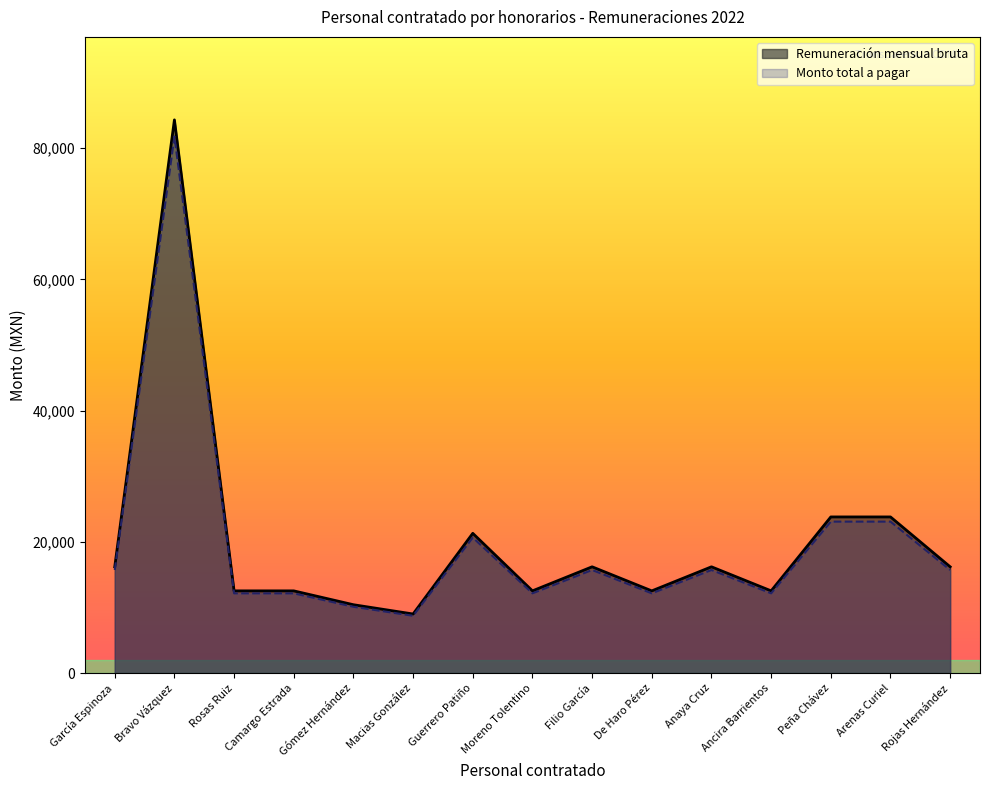

What is the label of the 14th point from the right?

Bravo Vázquez